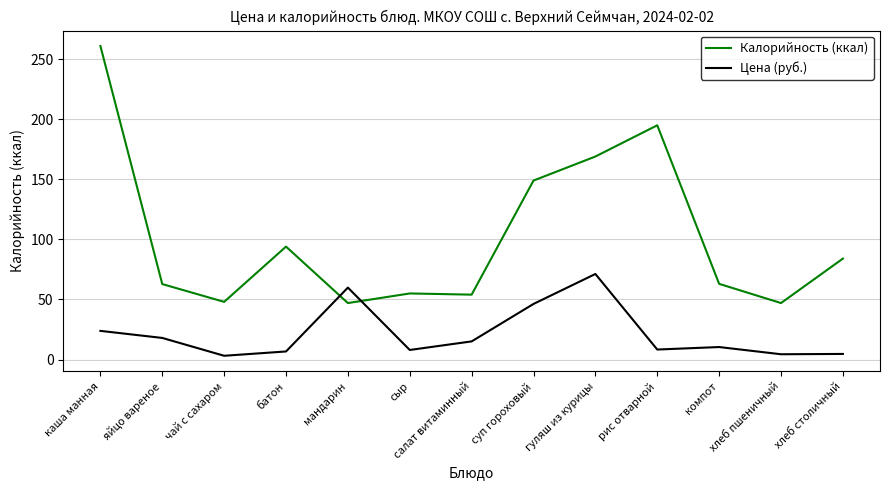

At which category is the sum across all series the highest?

каша манная